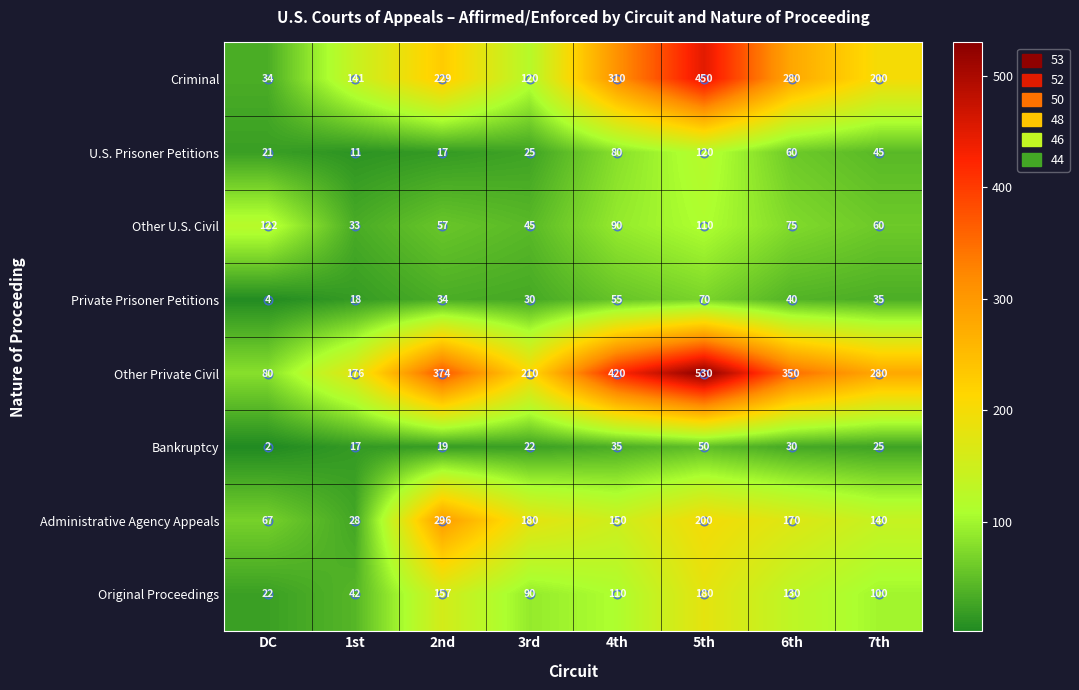

How many data points does each series have?

8